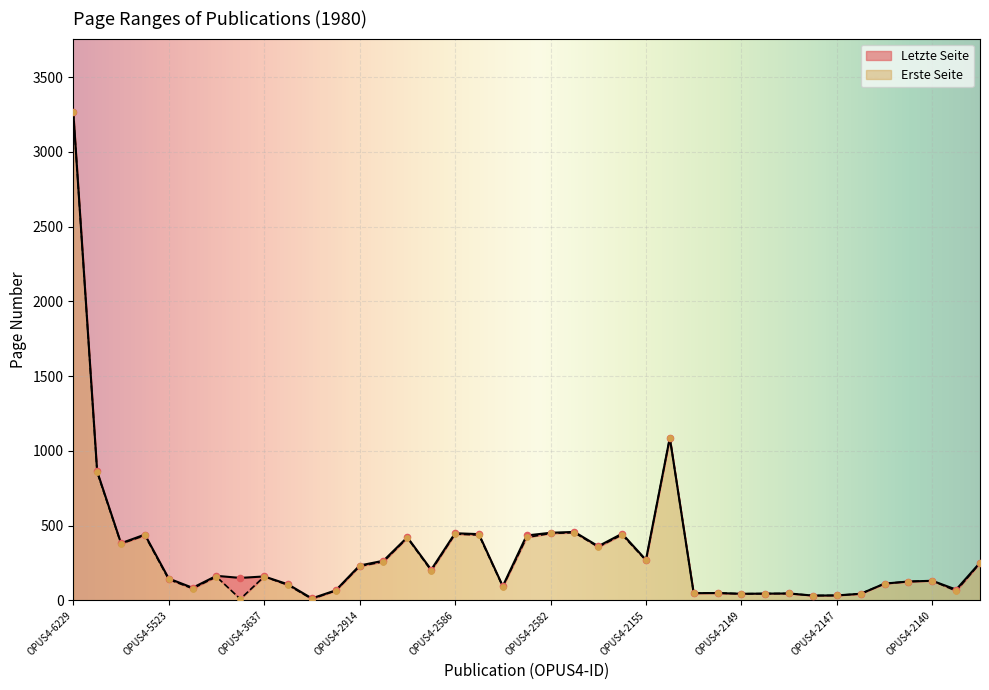

Which series contains the lowest Y value?

Erste Seite